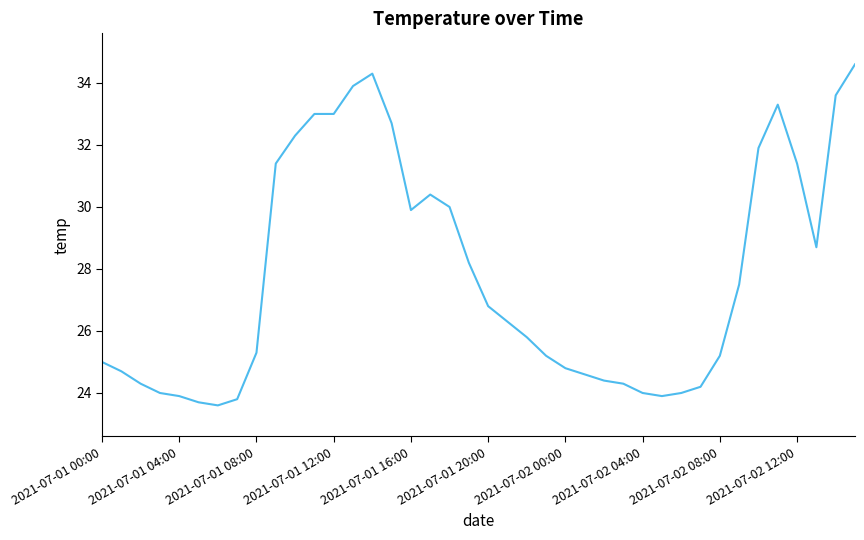

What is the difference between the maximum and minimum values?

11.0